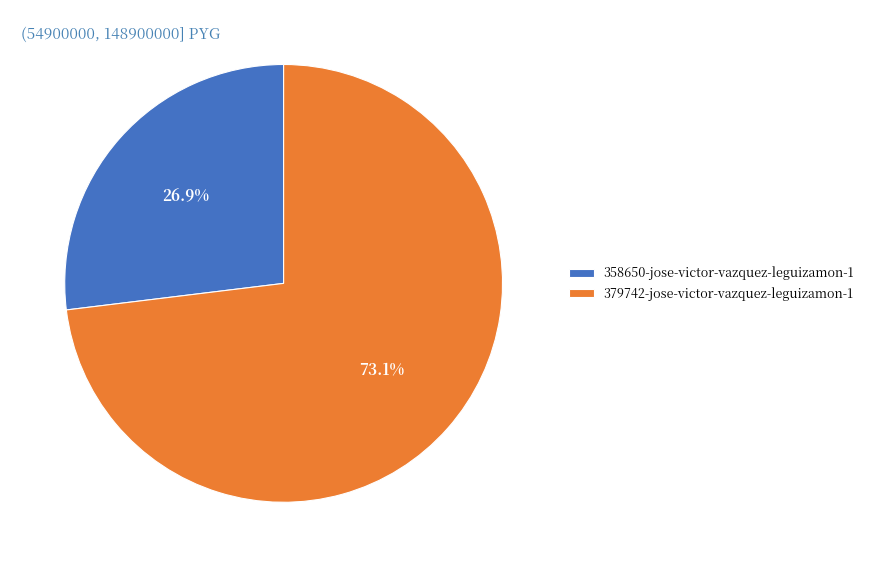

What is the total percentage of 358650-jose-victor-vazquez-leguizamon-1 and 379742-jose-victor-vazquez-leguizamon-1?

100.0%